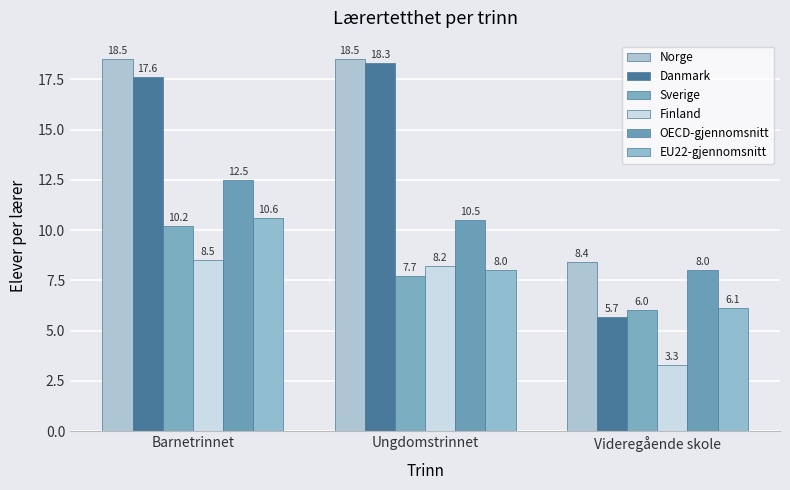

What are all the series names shown in the legend?

Norge, Danmark, Sverige, Finland, OECD-gjennomsnitt, EU22-gjennomsnitt